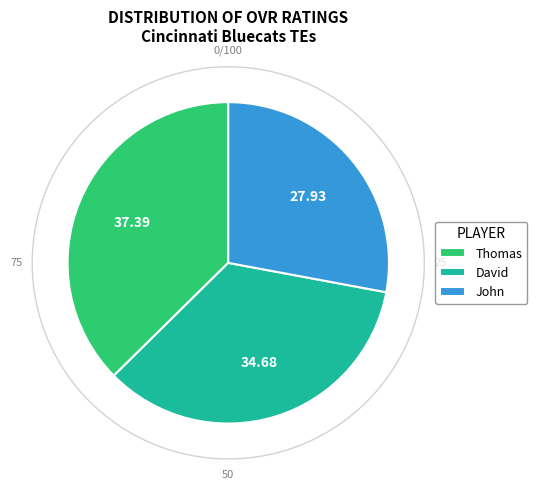

Does any single category account for the majority?

No